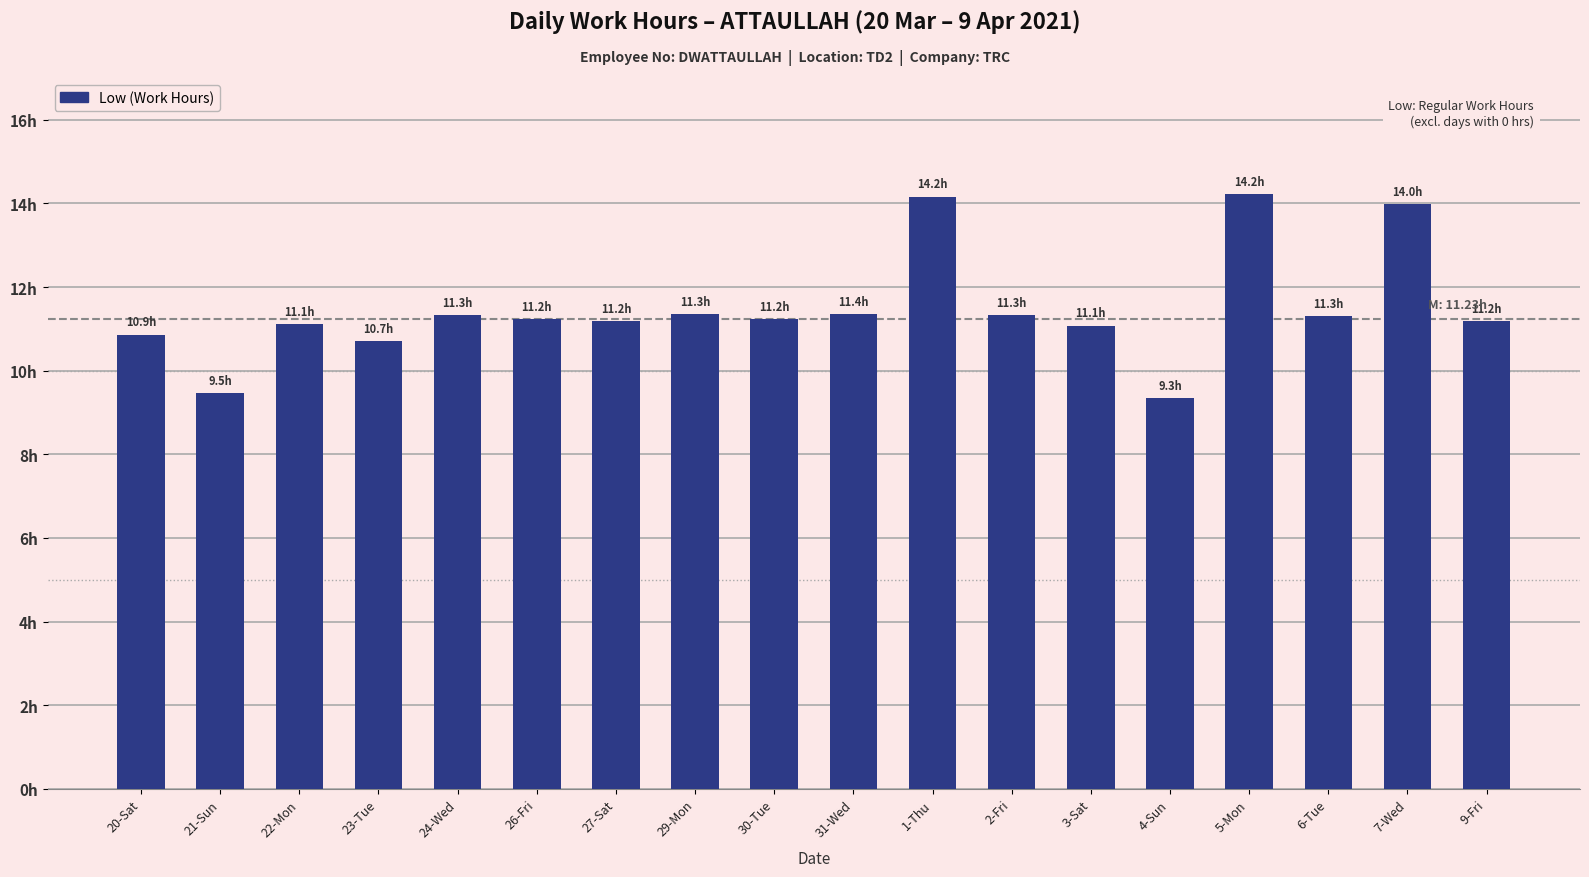

Does the chart contain stacked bars?

No